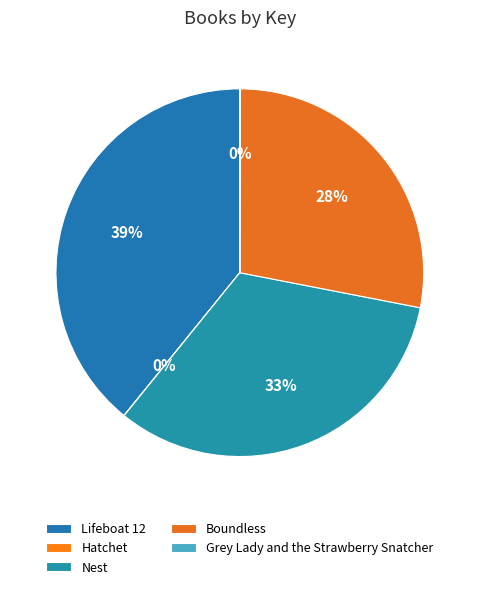

Is it true that Nest is 41% of the pie?

False